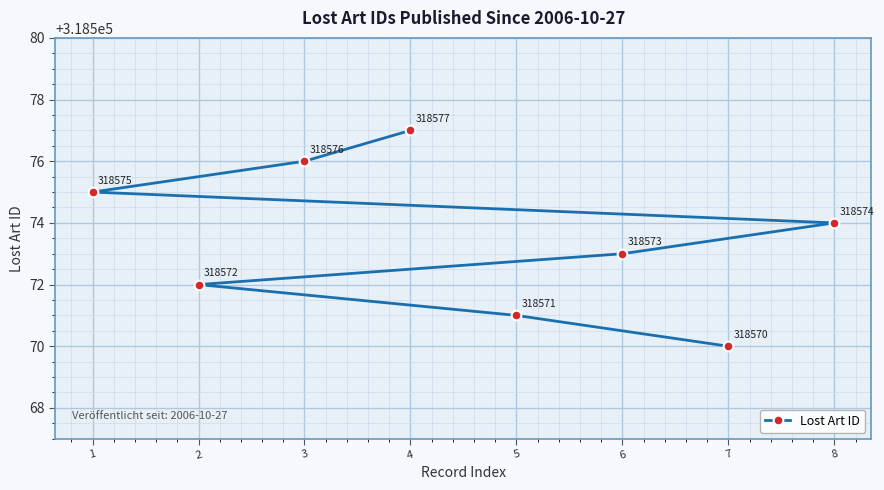

What is the change in value from 5 to 6?

+2